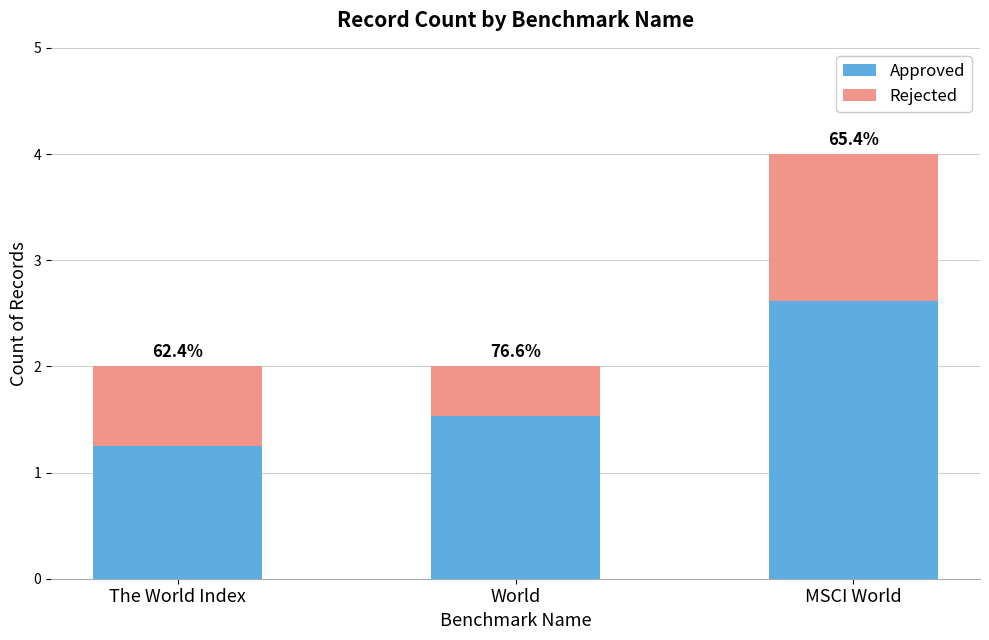

What are all the series names shown in the legend?

Approved, Rejected